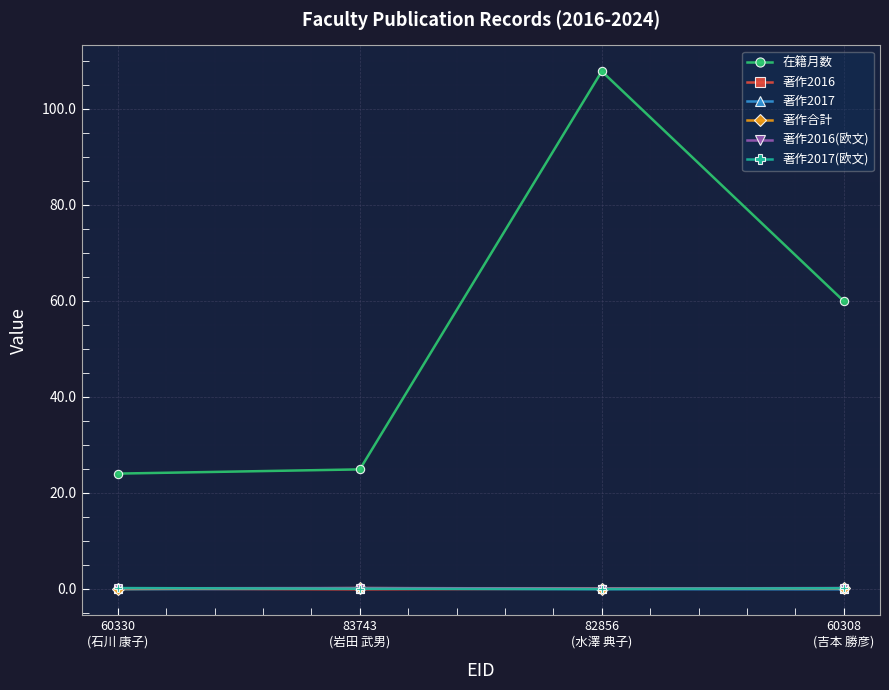

Which series has the largest range (max minus min)?

在籍月数